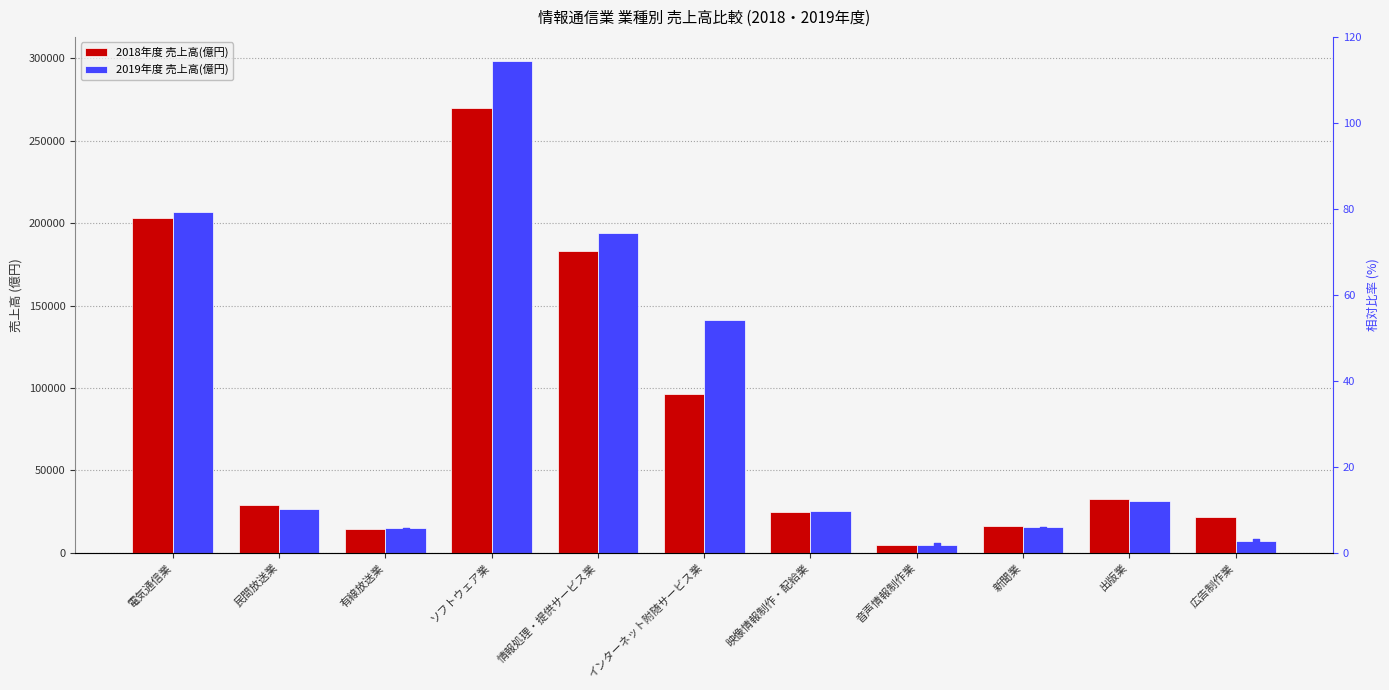

What are all the series names shown in the legend?

2018年度 売上高(億円), 2019年度 売上高(億円), 2019年度 相対比率(%)